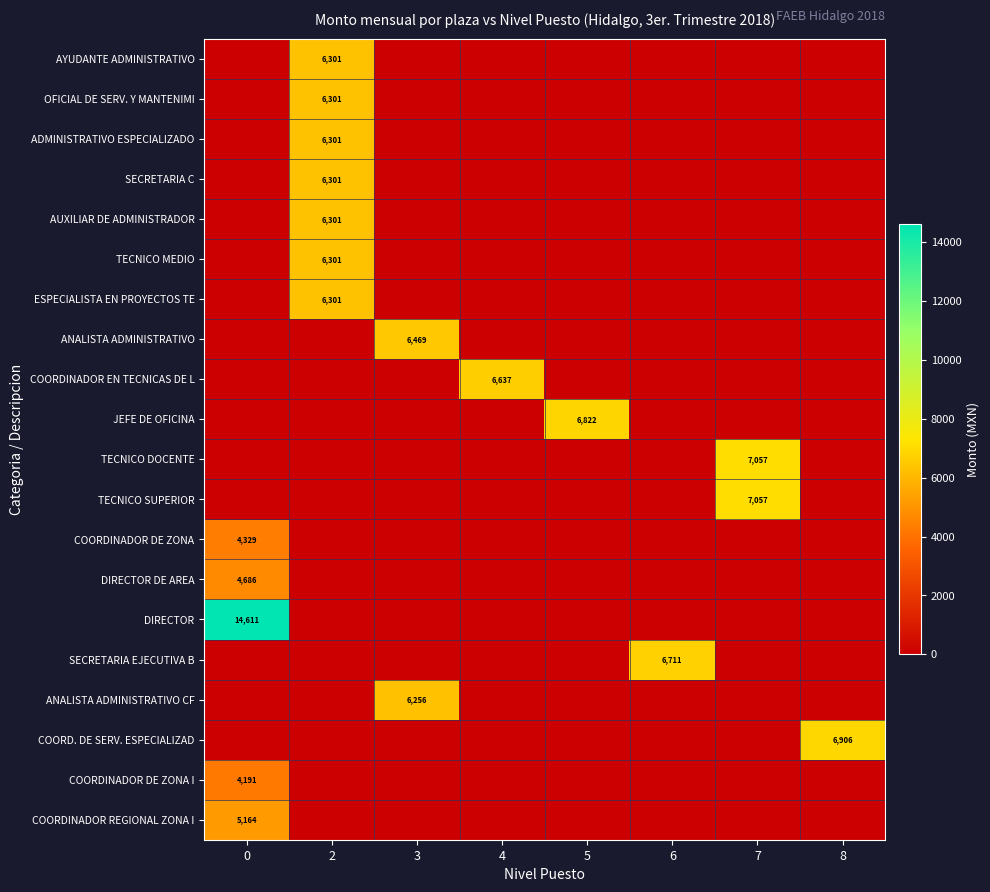

What is the maximum value shown in the chart?

14611.1